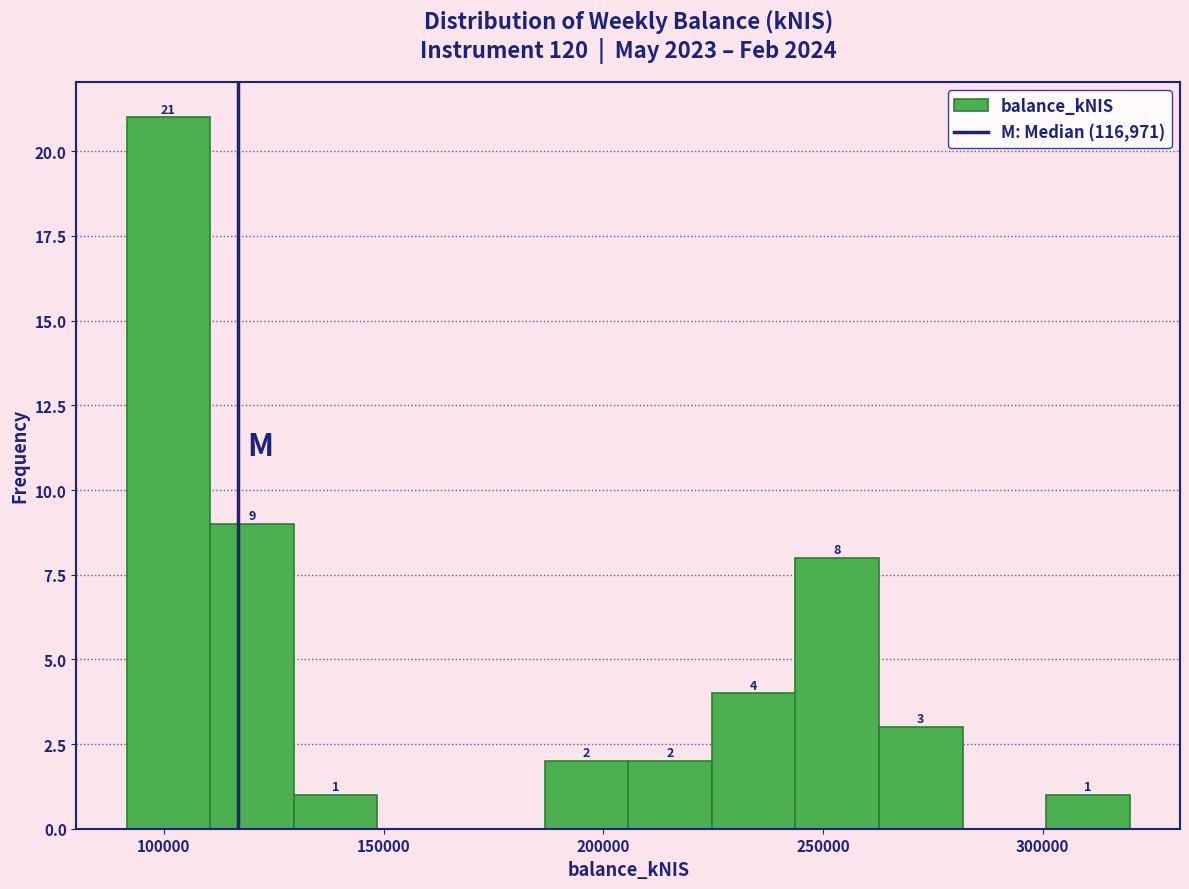

Read against the x-axis, roughly where is the centre of the tallest bar?

100000